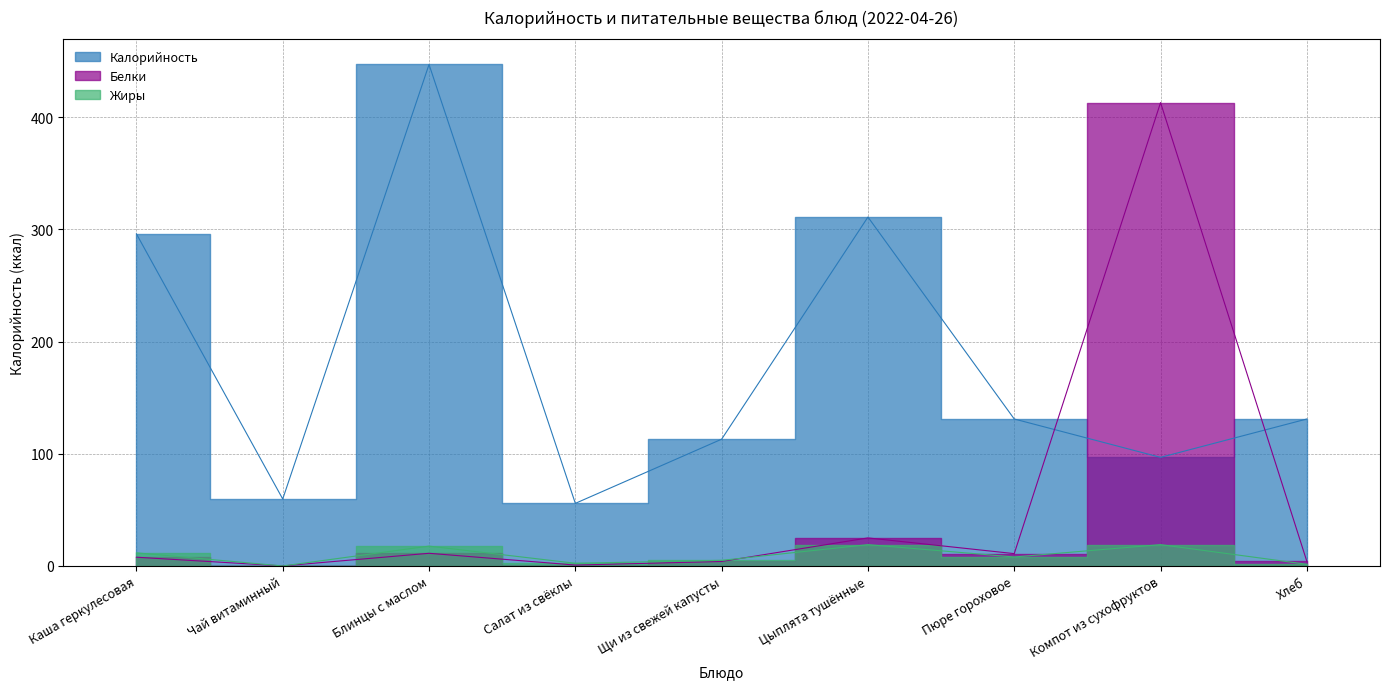

What is the minimum value for Калорийность?

55.8